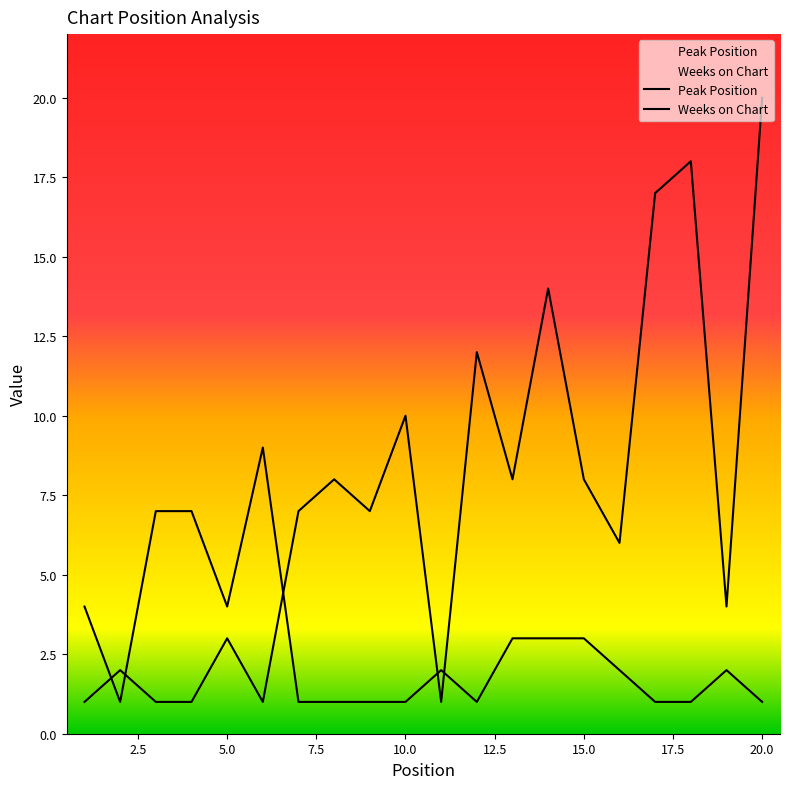

What is the value of the Weeks on Chart point at the 15th from the left?

3